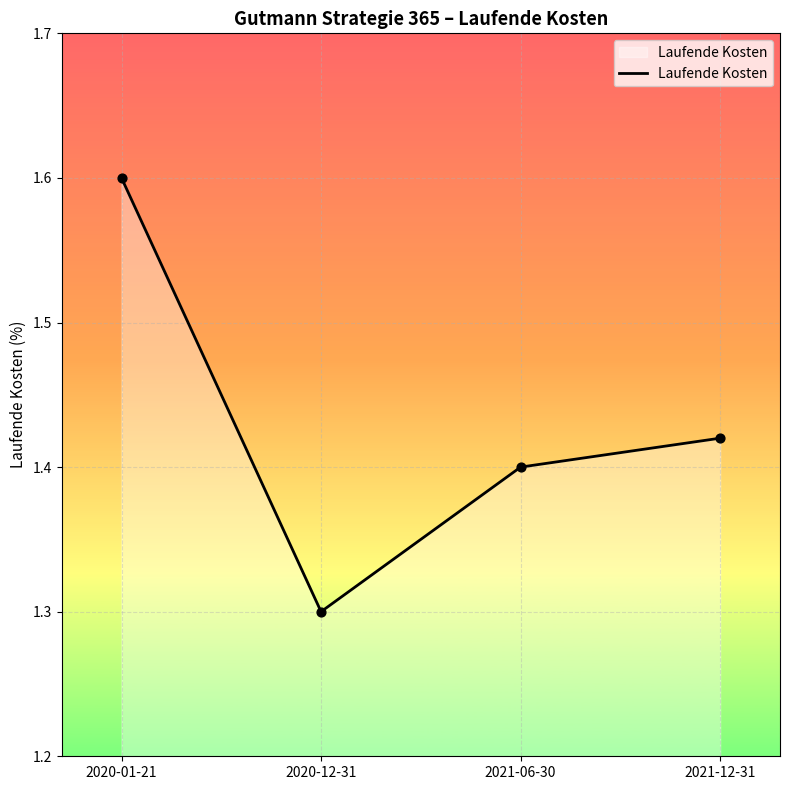

Between 2020-12-31 and 2021-12-31, which is larger?

2021-12-31